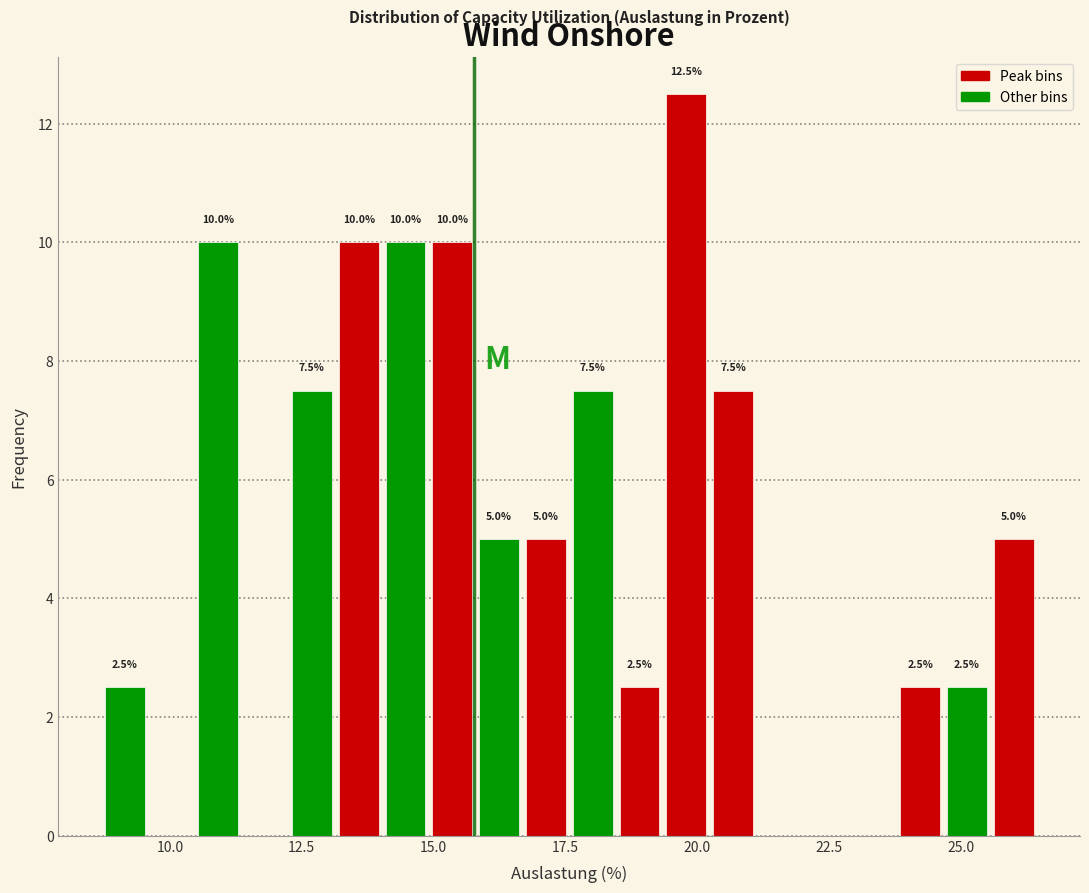

Read against the x-axis, roughly where is the centre of the tallest bar?

20.0